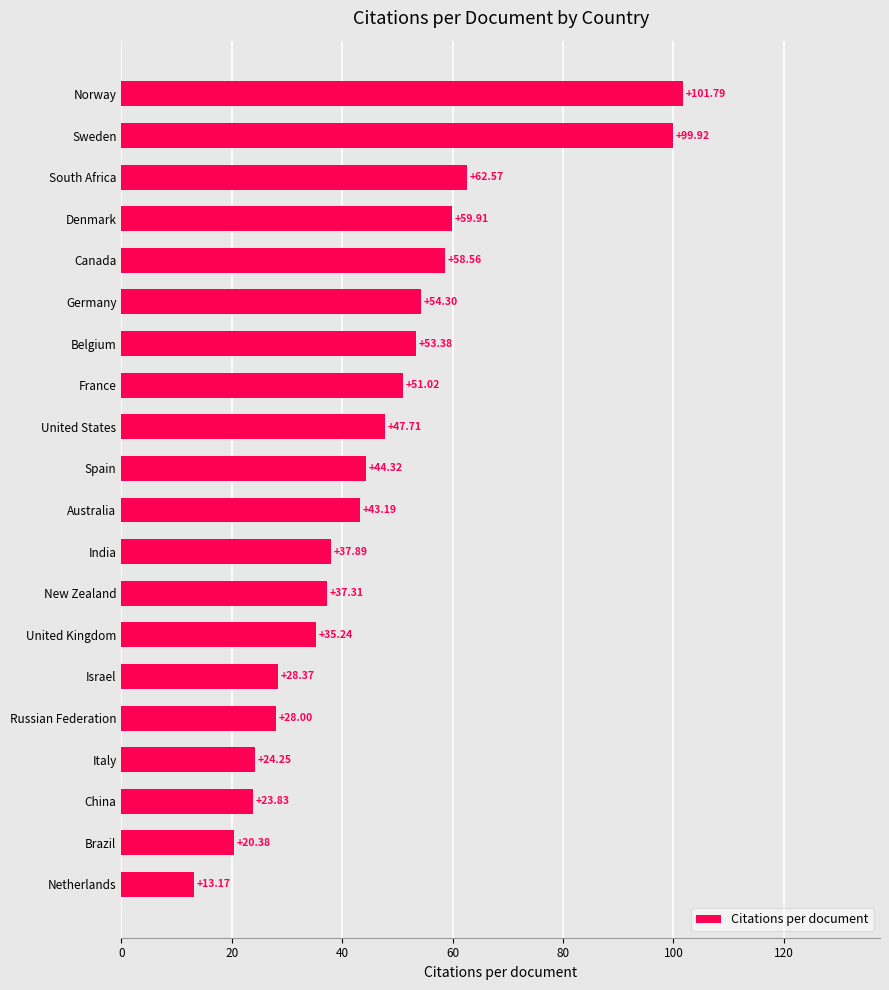

List the labels in order of value, largest first.

Norway, Sweden, South Africa, Denmark, Canada, Germany, Belgium, France, United States, Spain, Australia, India, New Zealand, United Kingdom, Israel, Russian Federation, Italy, China, Brazil, Netherlands